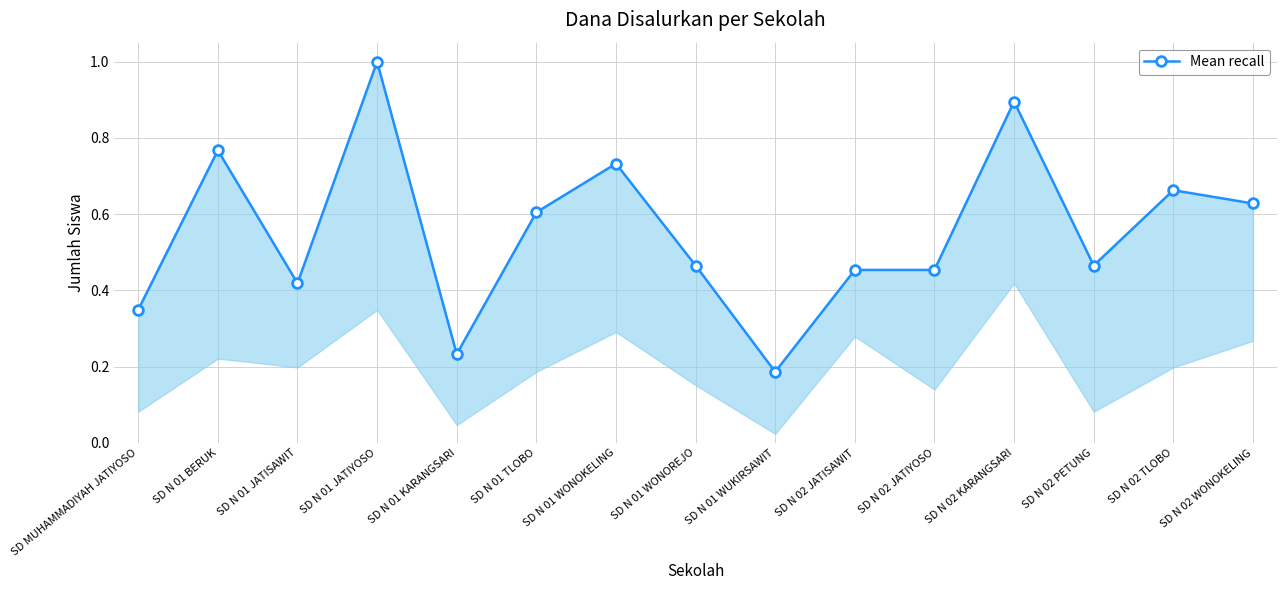

True or false: the data shows 0.1 at SD N 01 KARANGSARI.

False